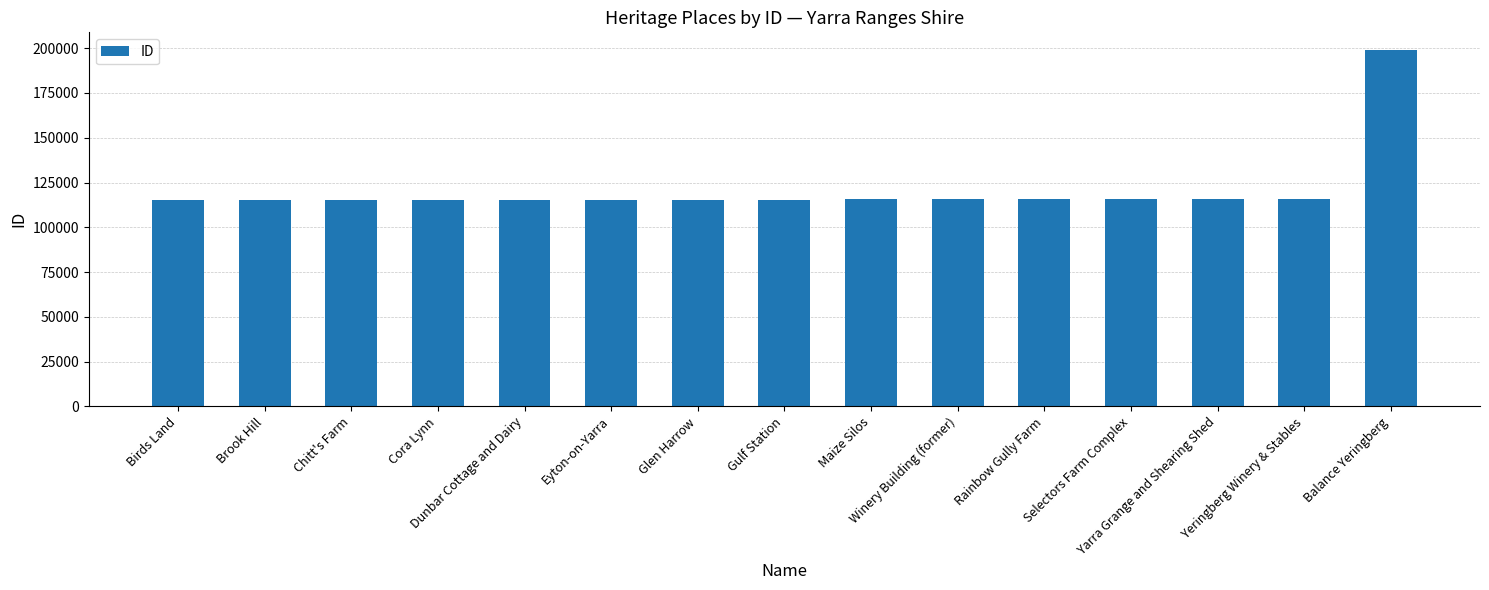

What is the greatest value displayed?

198935